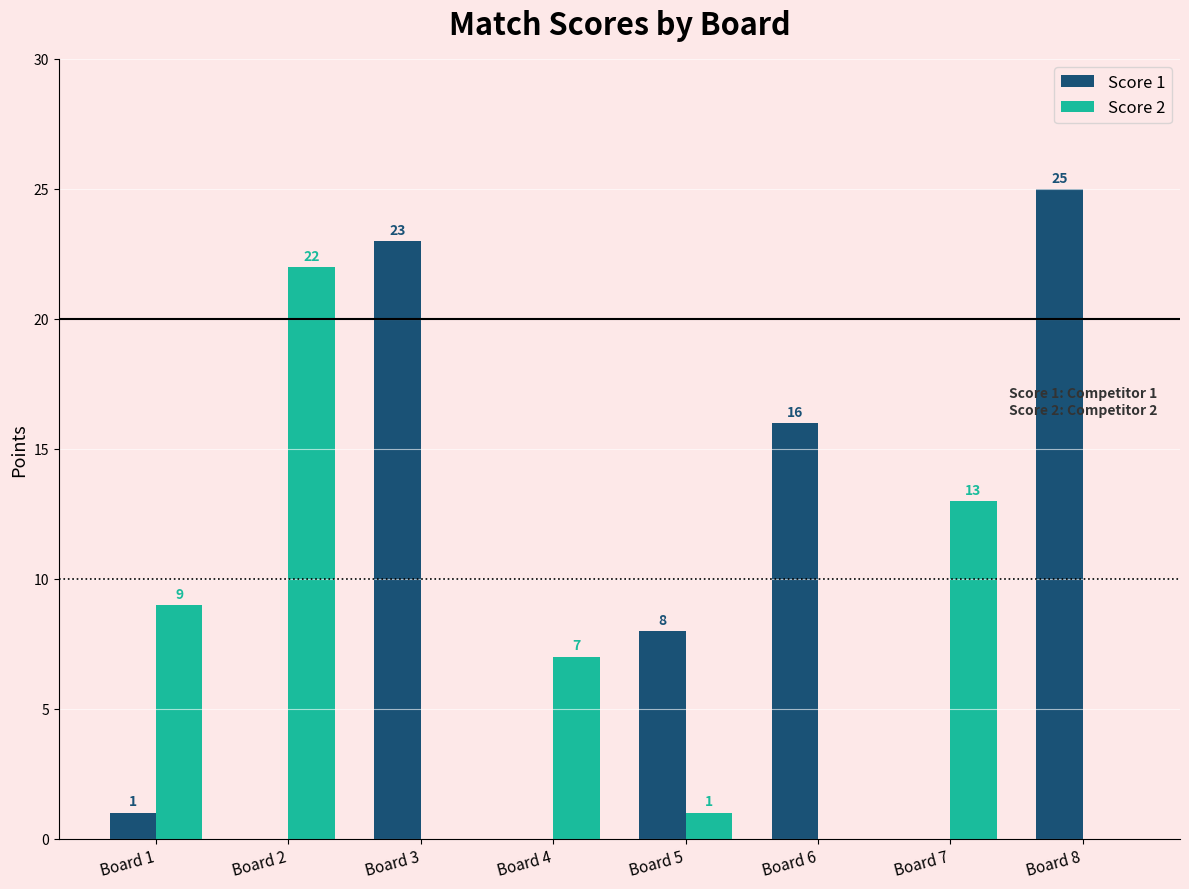

Read the Score 2 value at Board 1, to the nearest 5.

10